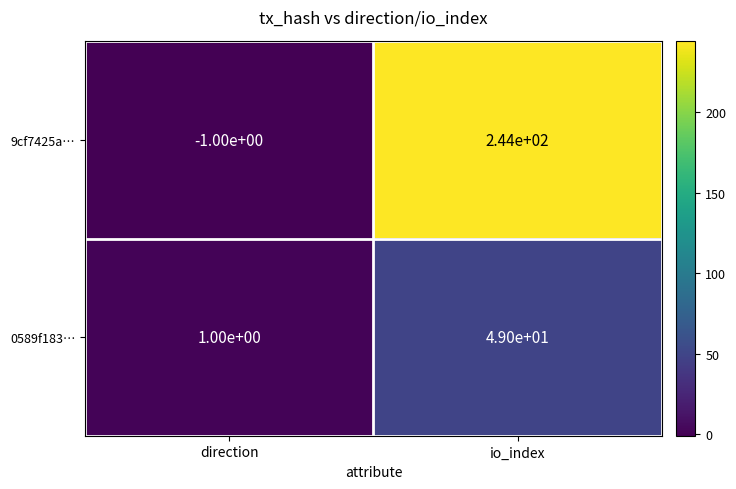

What is the greatest value displayed?

244